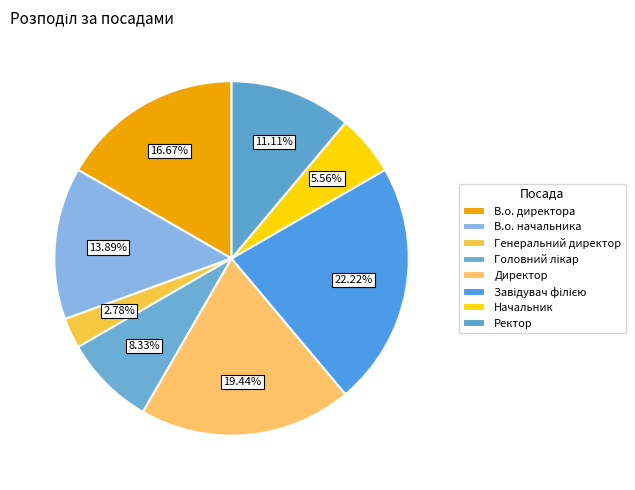

Is there any slice that represents more than half of the pie?

No